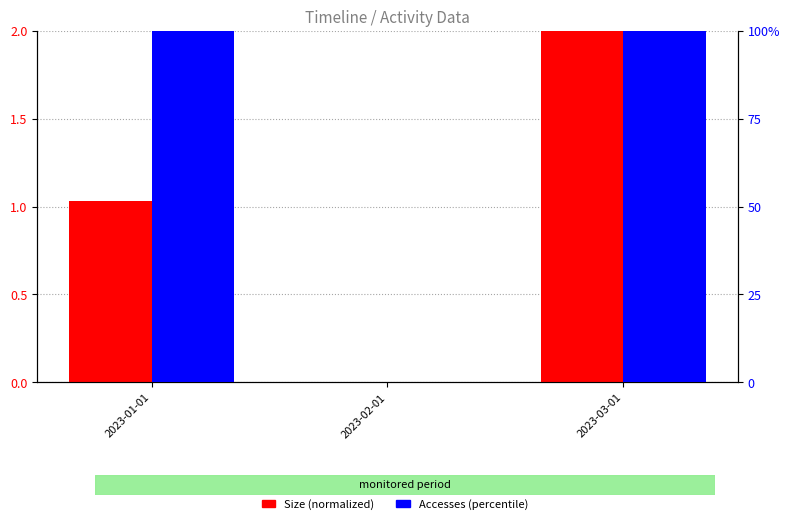

Which series has the largest total across all categories?

Accesses (percentile)